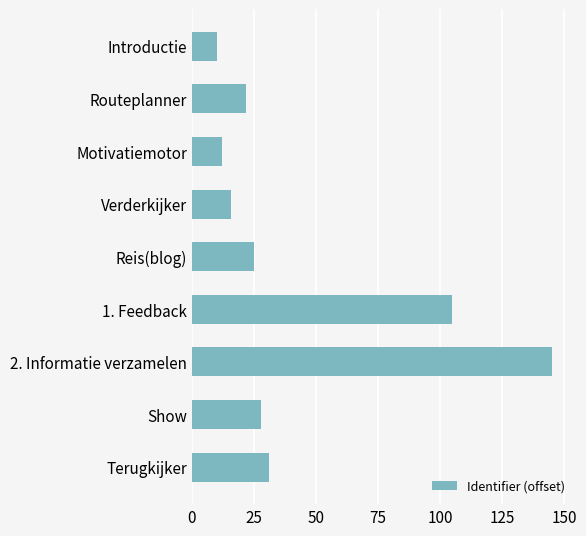

The chart shows a value of 15 at Routeplanner. True or false?

False